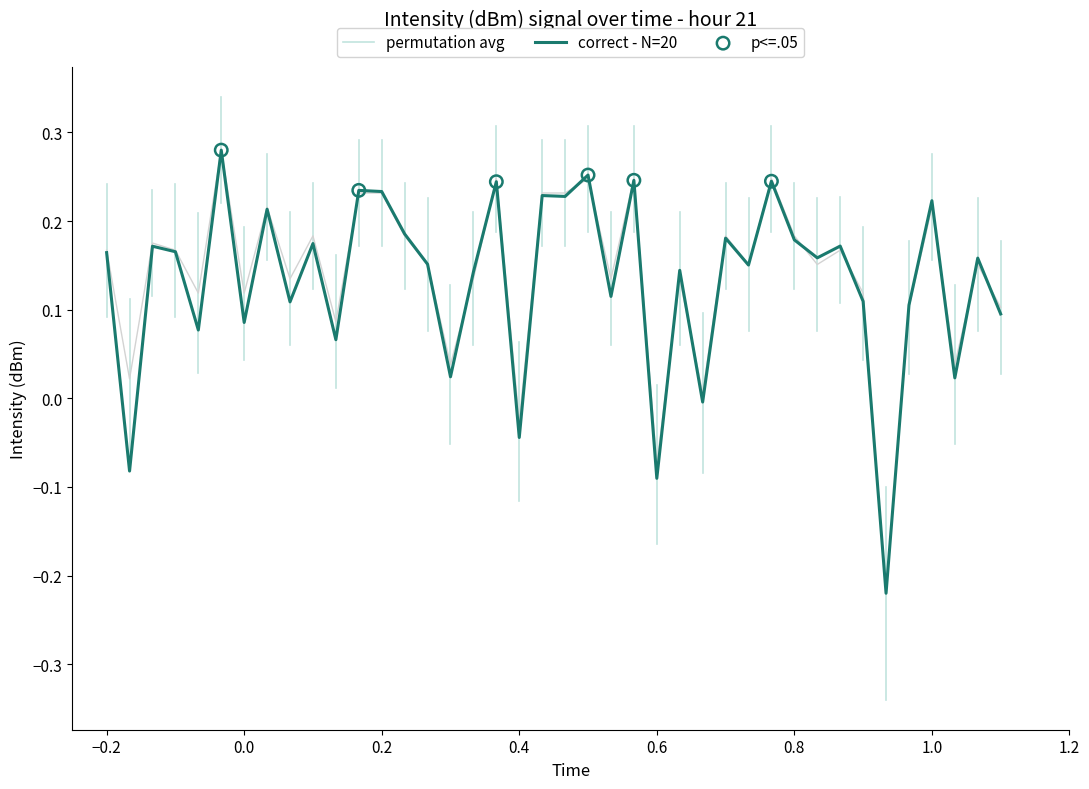

Which series reaches the minimum Y coordinate?

correct - N=20